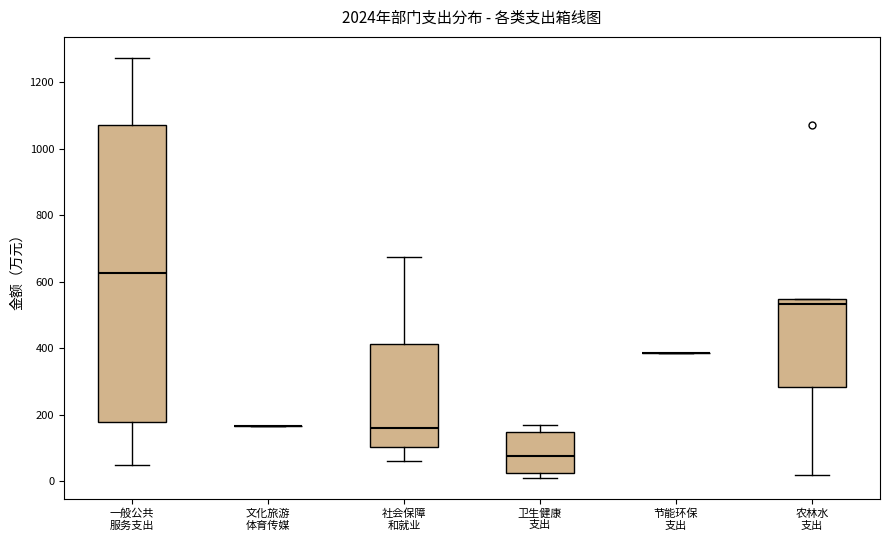

Reading left to right, transcribe this box plot: for each box, give where its median line is, the range the box spans, and where its two whiskers end, as read against the y-axis. The values are not printed on the chart, so give them approximately, as read against the axis.

一般公共 服务支出: median 620, box 180 to 1080, whiskers 40 to 1280
文化旅游 体育传媒: box collapsed to a line at 160, whiskers 160 to 160
社会保障 和就业: median 160, box 100 to 420, whiskers 60 to 680
卫生健康 支出: median 80, box 20 to 140, whiskers 0 to 160
节能环保 支出: box collapsed to a line at 380, whiskers 380 to 380
农林水 支出: median 540 (just below the box's upper edge), box 280 to 540, whiskers 20 to 540